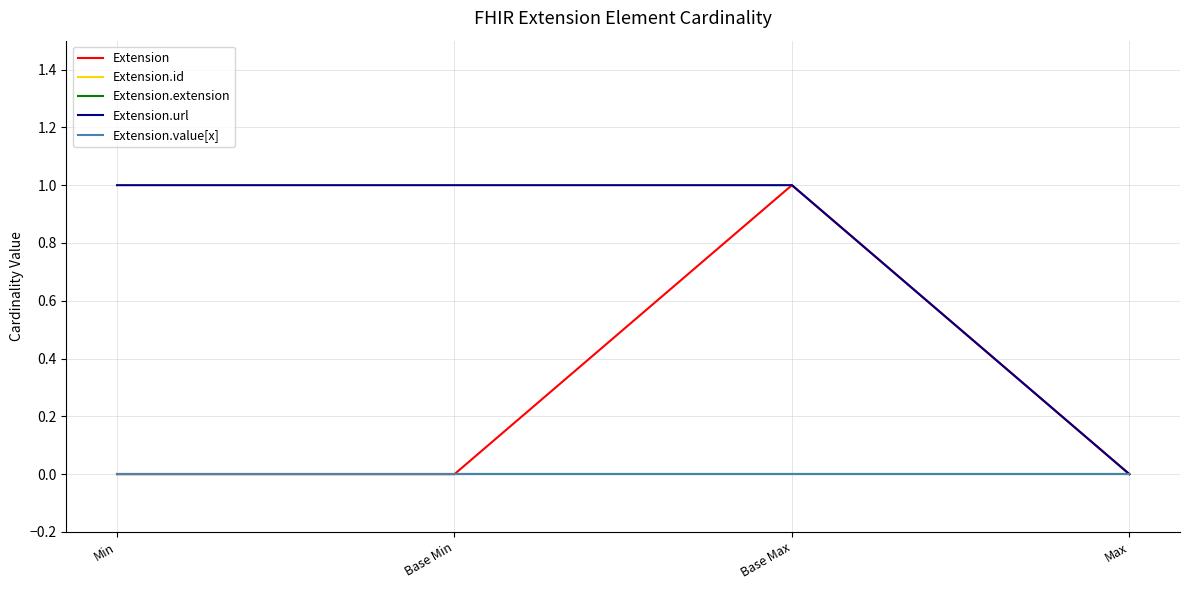

What is the maximum value shown in the chart?

1